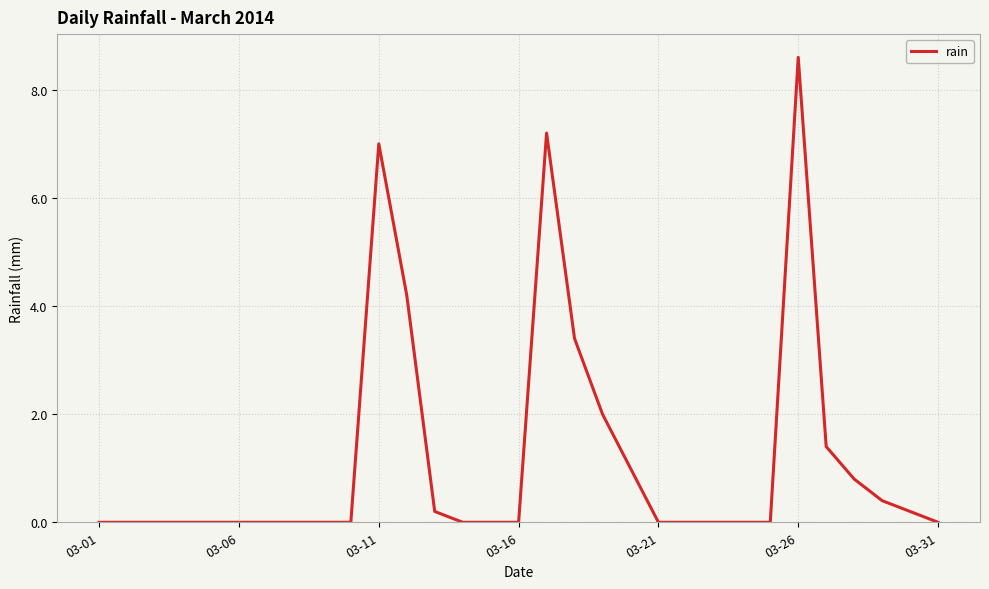

Does the chart have visible grid lines?

Yes